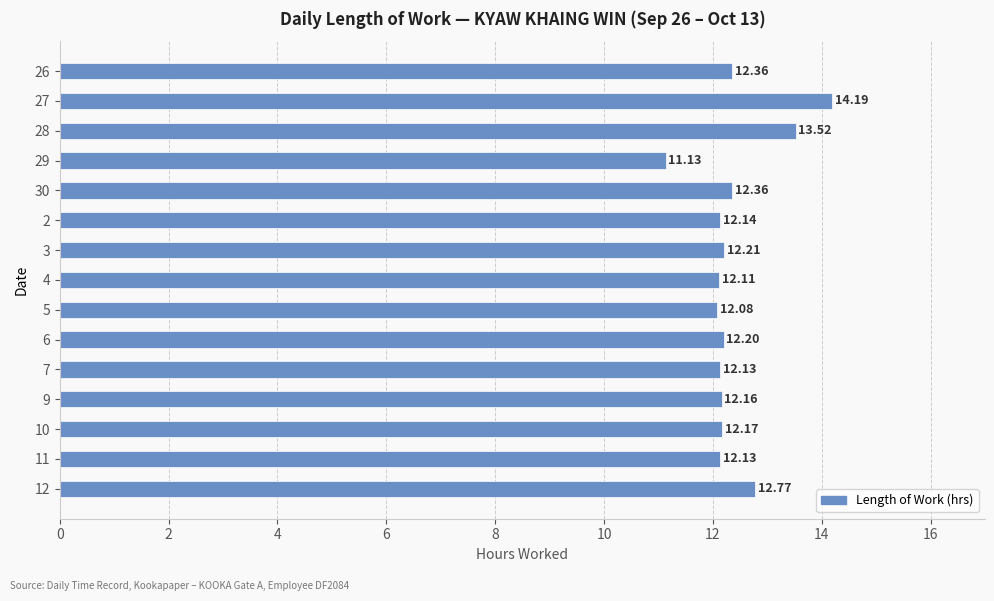

What is the sum of the values at 6 and 26?

24.6